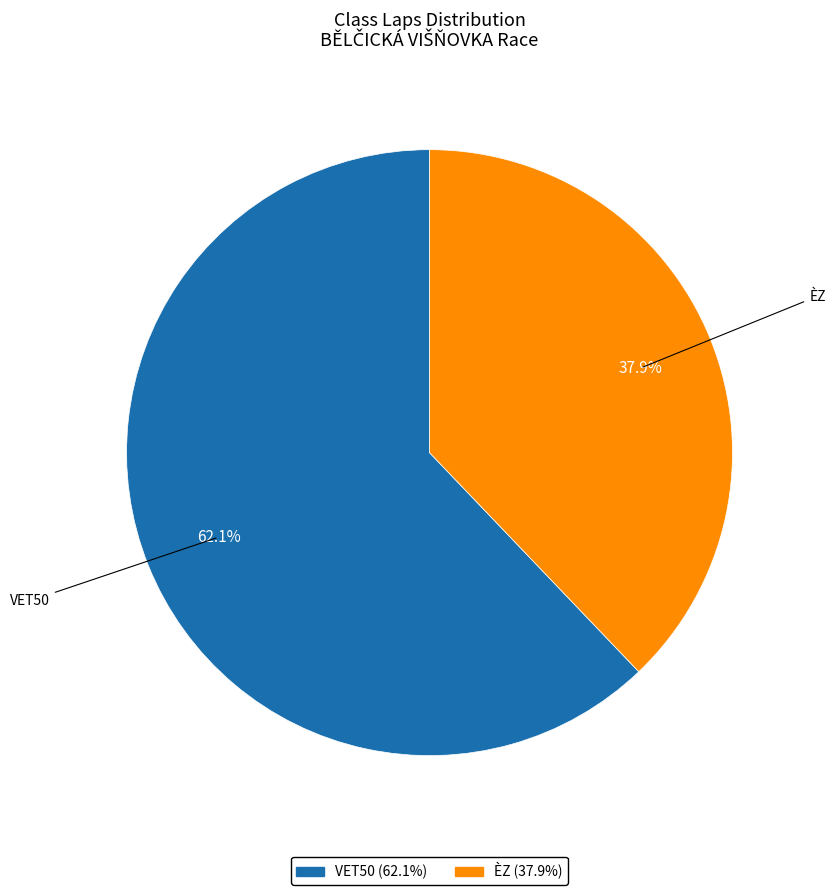

Which slice represents more than half of the pie?

VET50